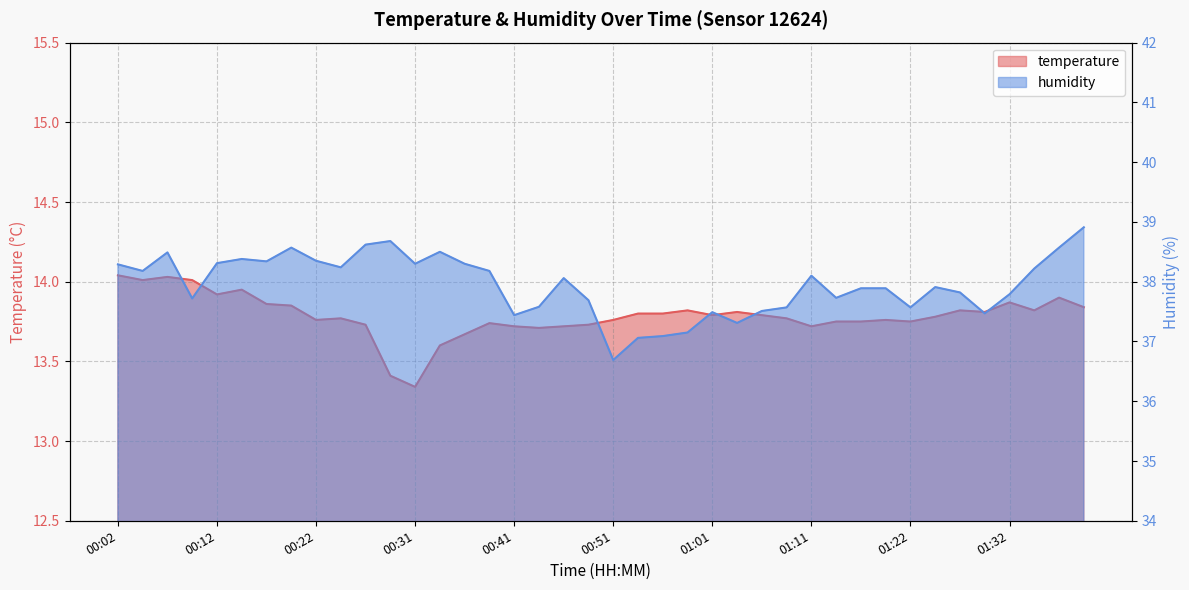

What is the highest value of the humidity series?

38.9